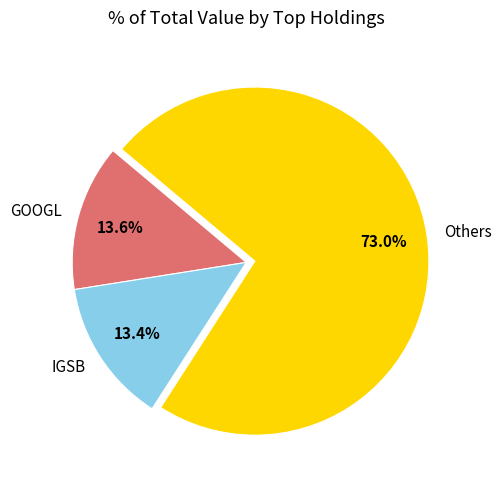

True or false: IGSB accounts for 13% of the total.

True